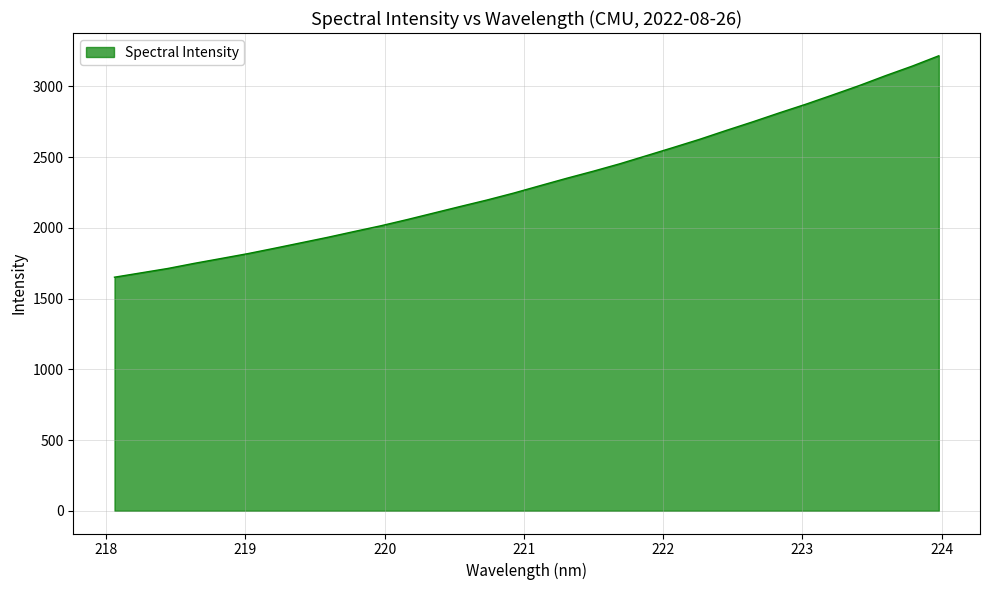

What is the greatest value displayed?

3216.4